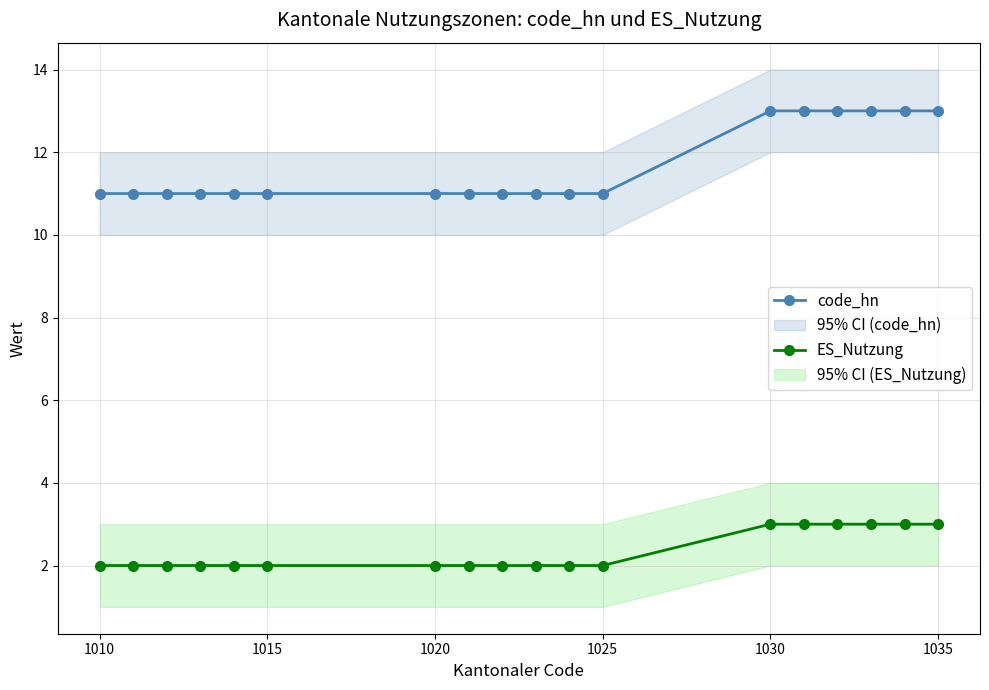

Is it true that code_hn equals 11 at 1025?

True